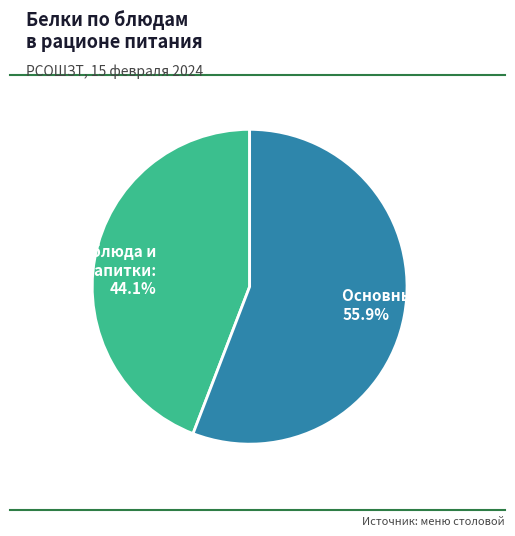

Approximately how many times larger is the value at Основные блюда: 55.9% compared to Лёгкие блюда и напитки: 44.1%?

1.3